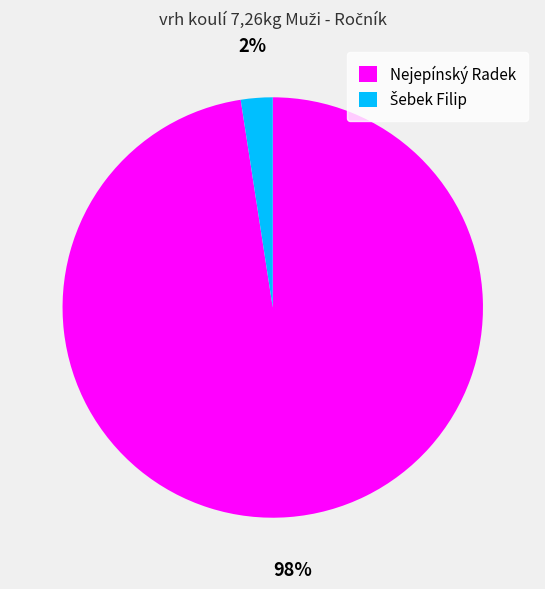

Is there any slice that represents more than half of the pie?

Yes